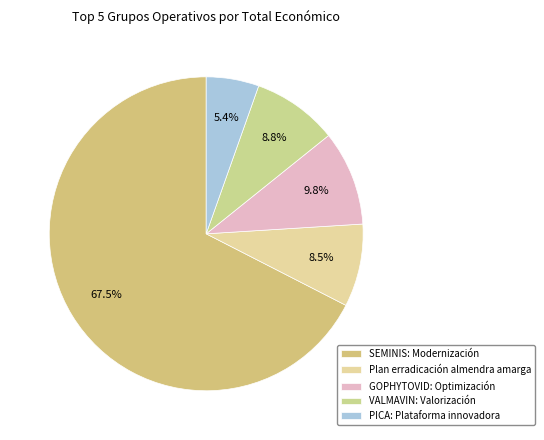

True or false: GOPHYTOVID: Optimización accounts for 18% of the total.

False